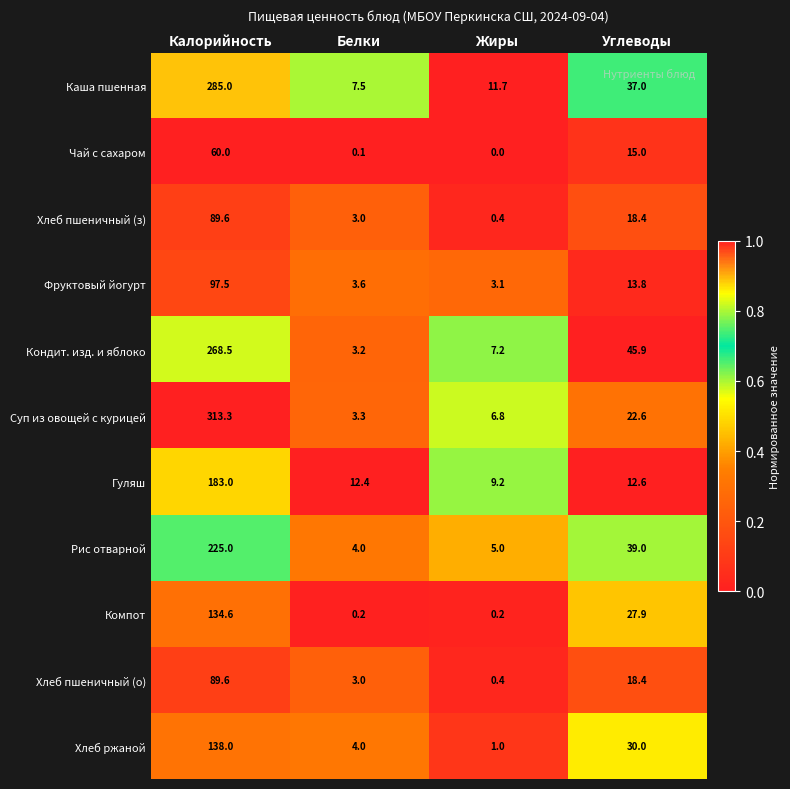

Which series has the largest total across all categories?

Суп из овощей с курицей